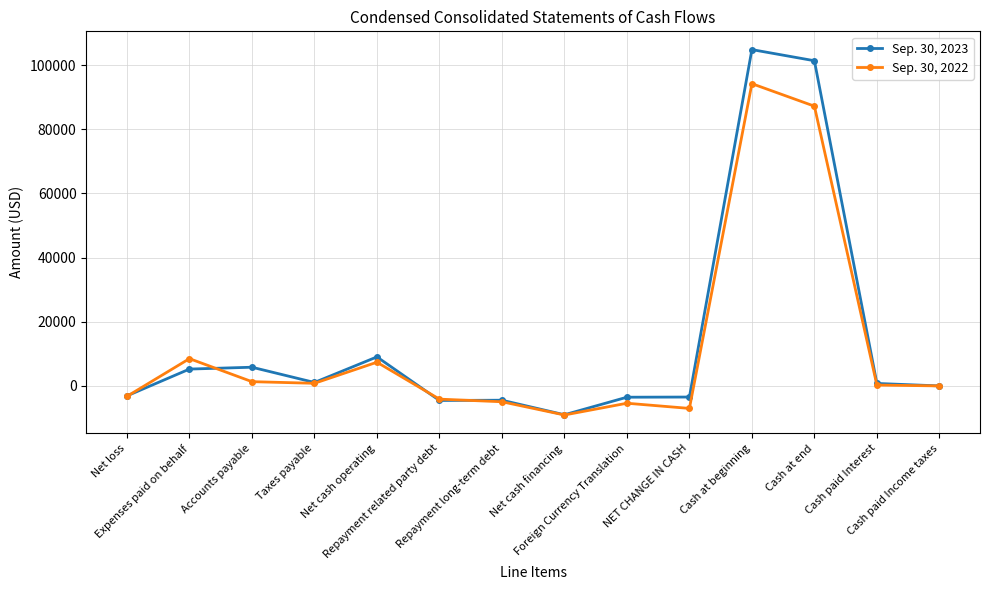

At which category is the sum across all series the highest?

Cash at beginning